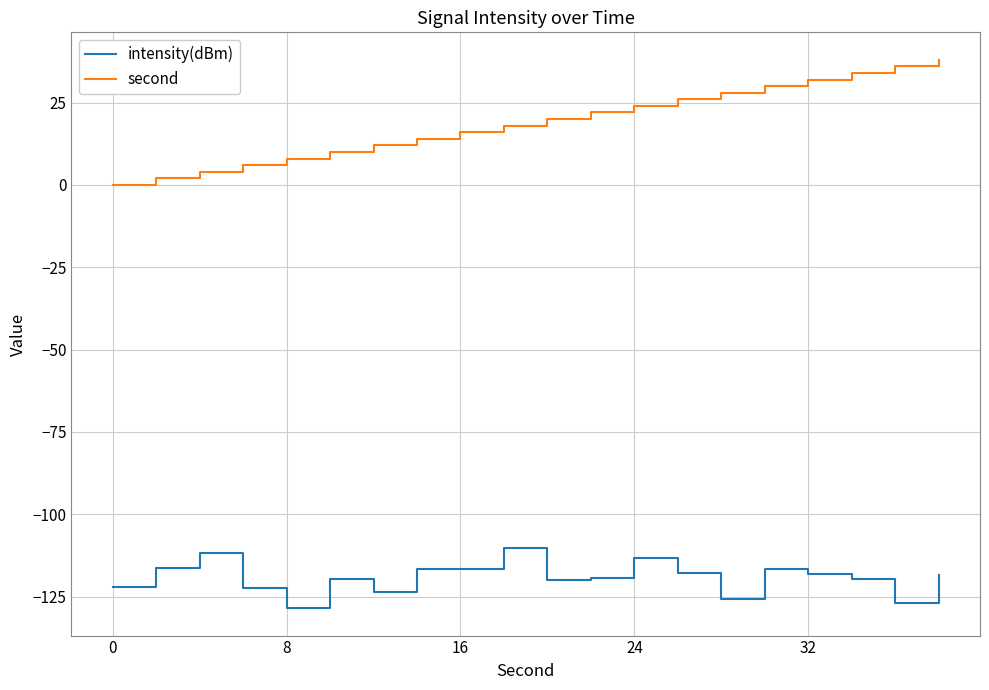

Which series has the largest total across all categories?

second